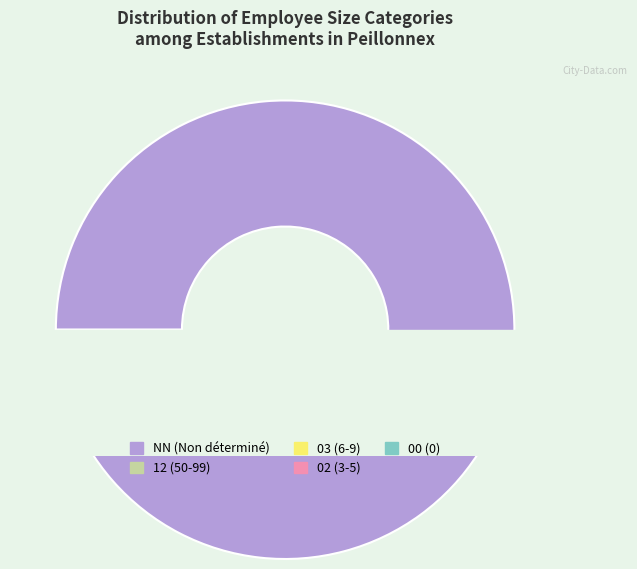

Is it true that 02 is 2% of the pie?

True